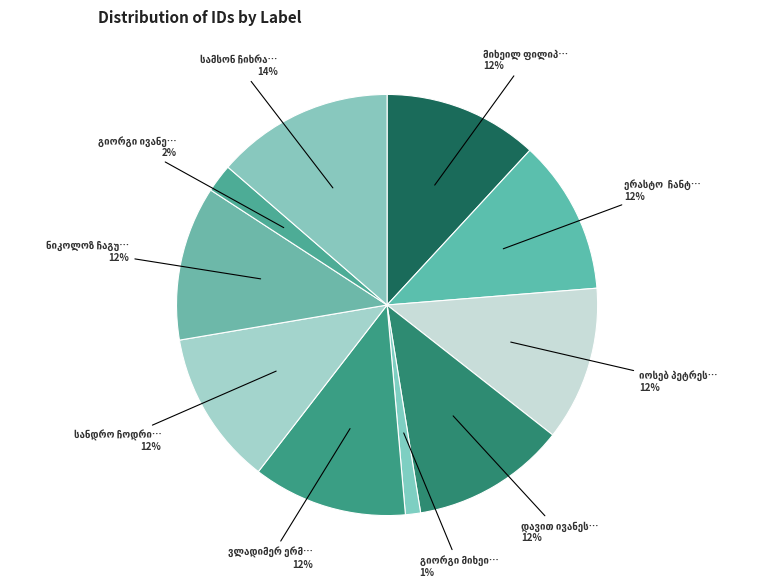

How many segments does this pie chart have?

10